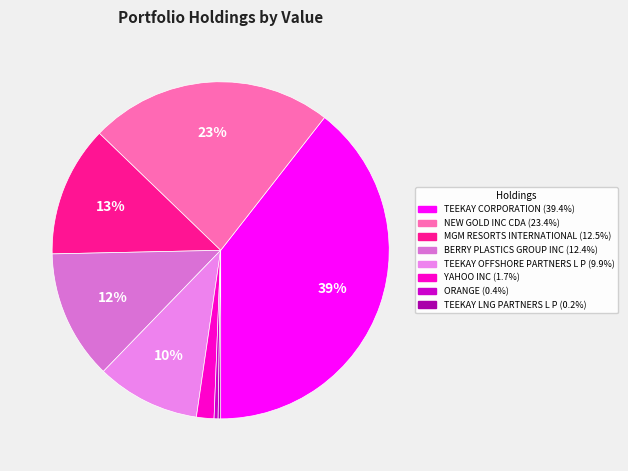

The ORANGE slice represents 0% of the pie. True or false?

True